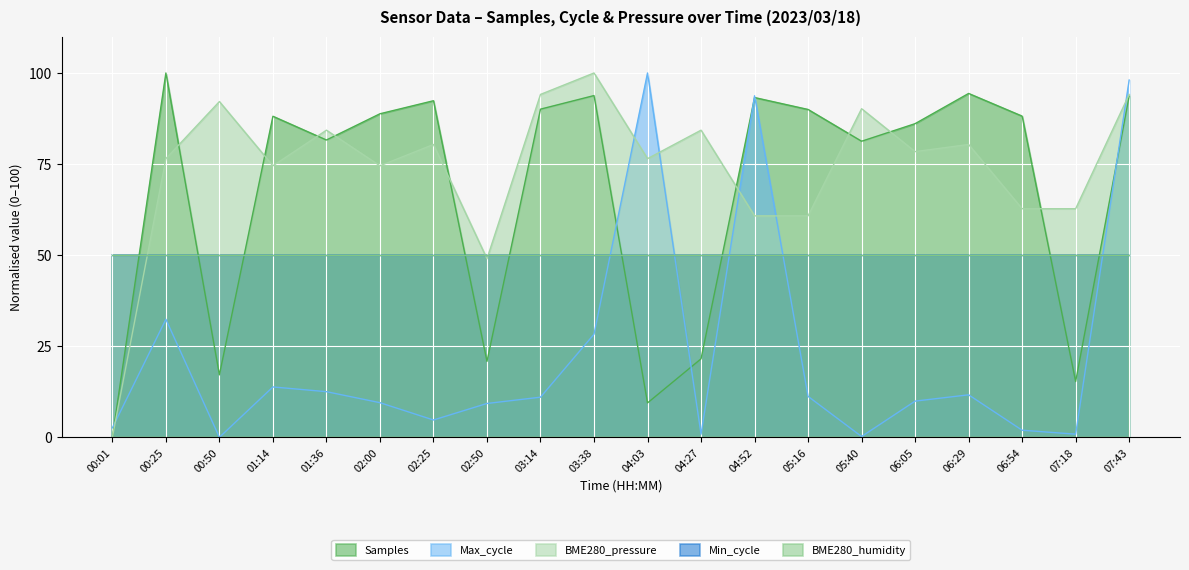

What is the maximum value shown in the chart?

100.0